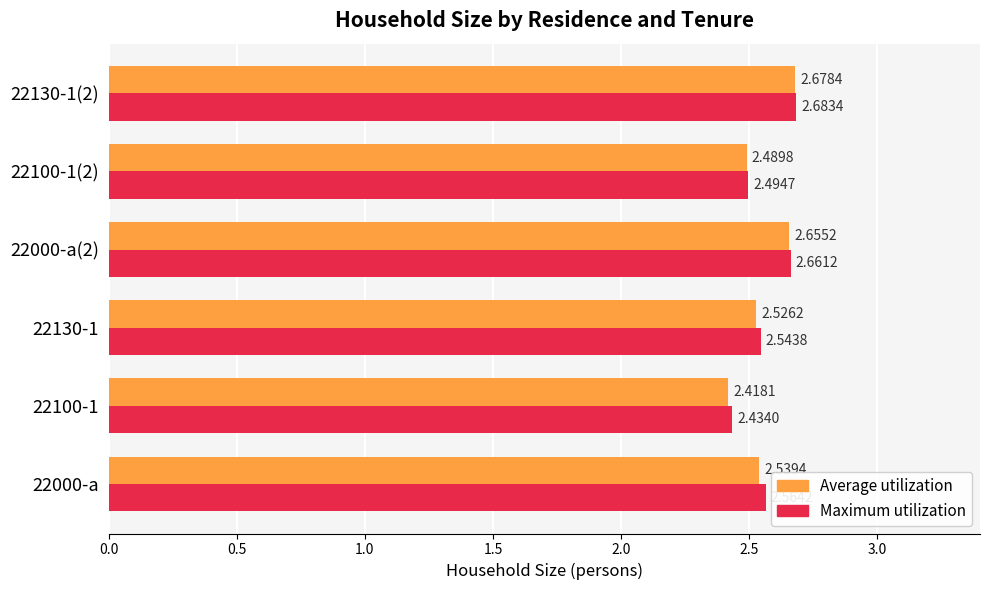

Which series has the largest range (max minus min)?

Average utilization